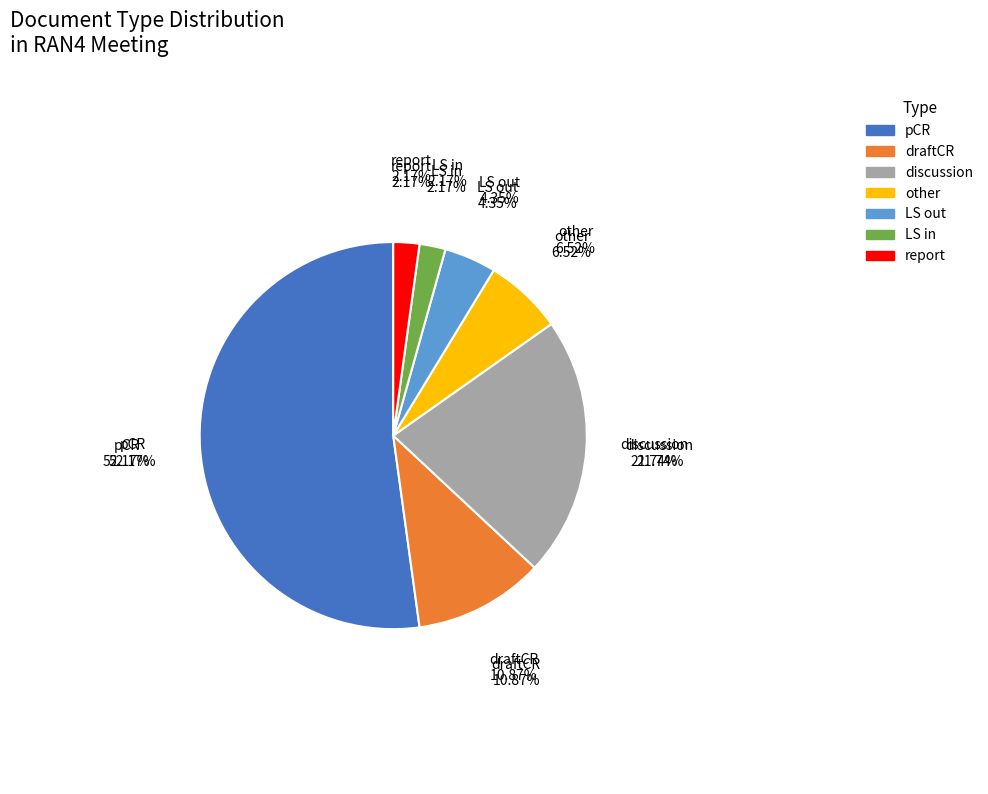

Do discussion and other together represent more than half of the pie?

No